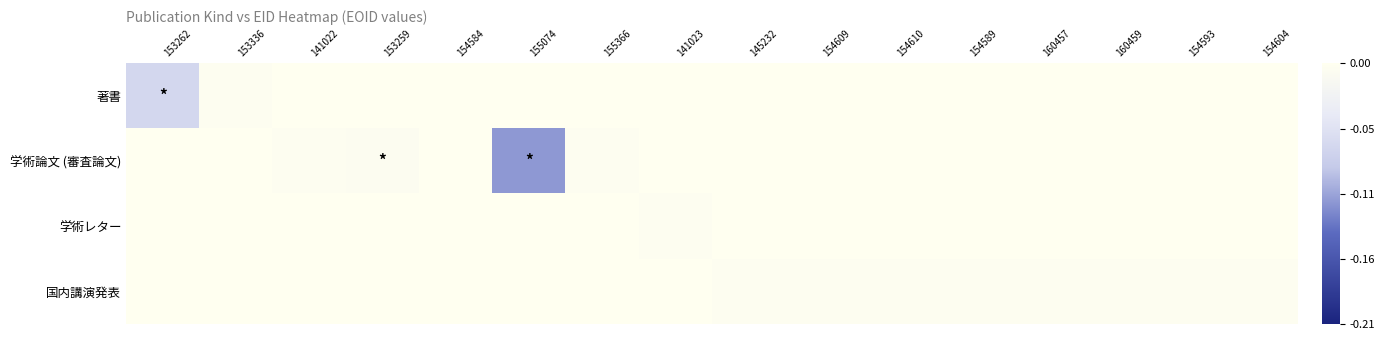

Rank the series at 141022 from highest to lowest value.

著書, 学術レター, 国内講演発表, 学術論文 (審査論文)